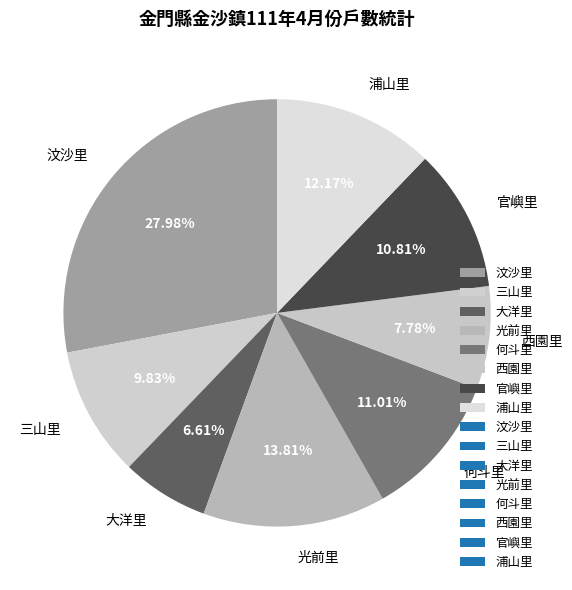

Which category has the biggest portion of the pie?

汶沙里